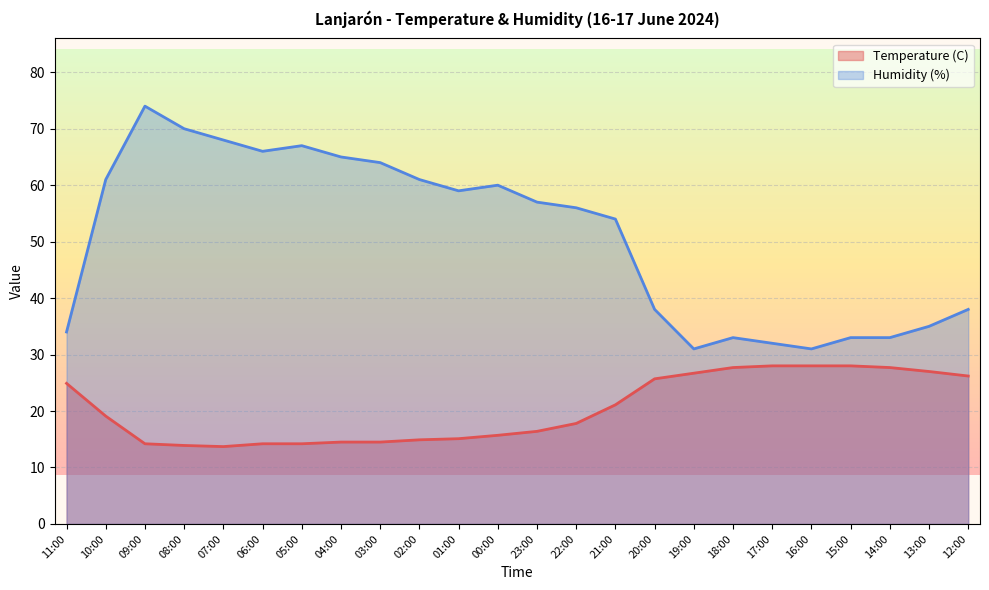

What is the sum of all Temperature (C) values?

489.2